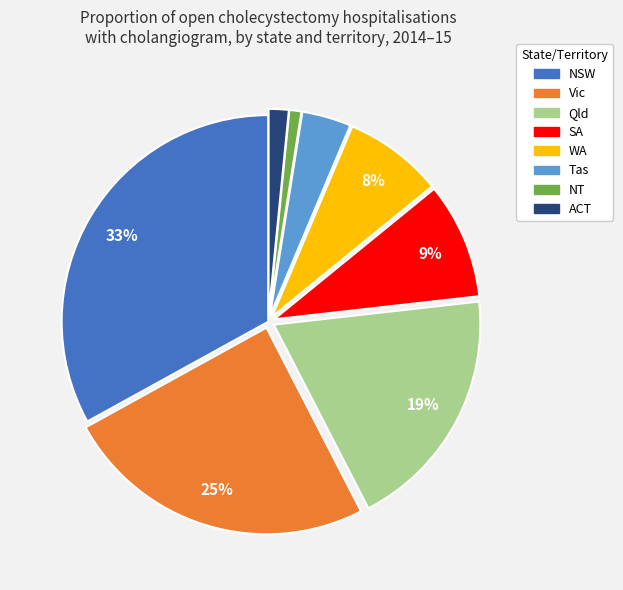

What percentage is the Vic slice, to the nearest percent?

25%